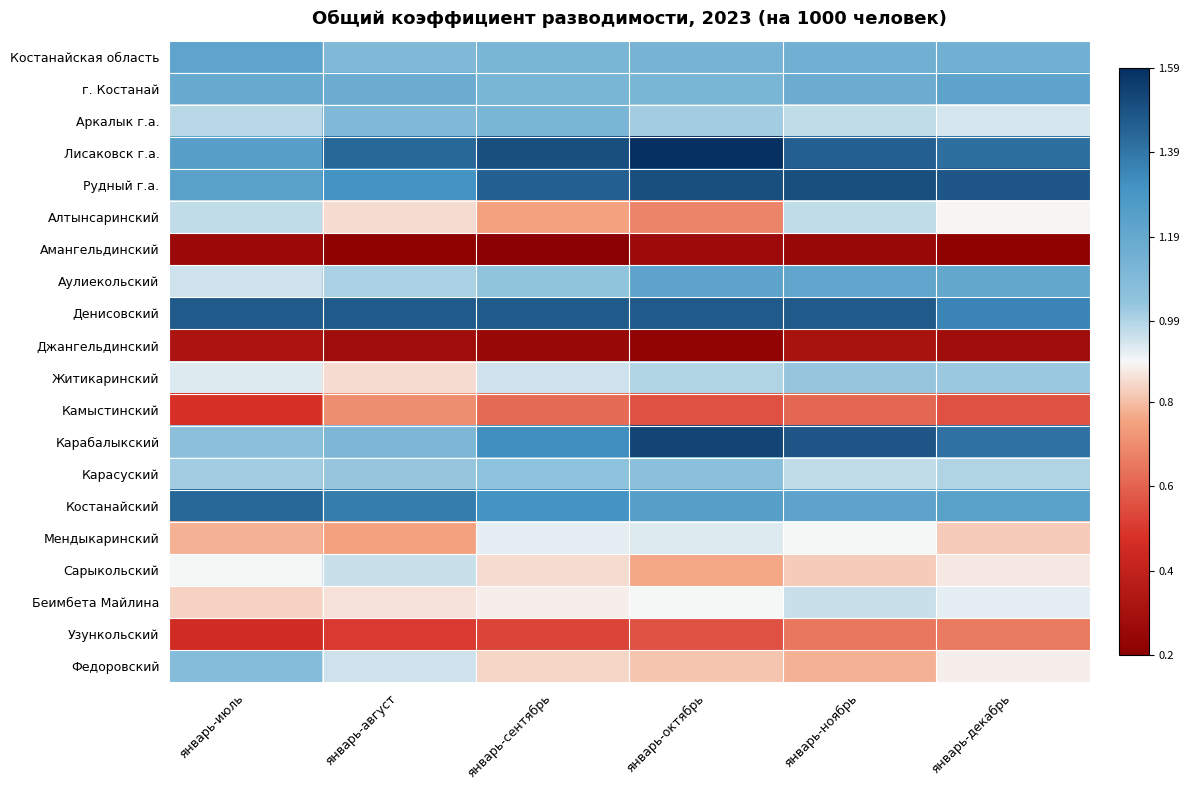

At how many categories does at least one series exceed 1?

6